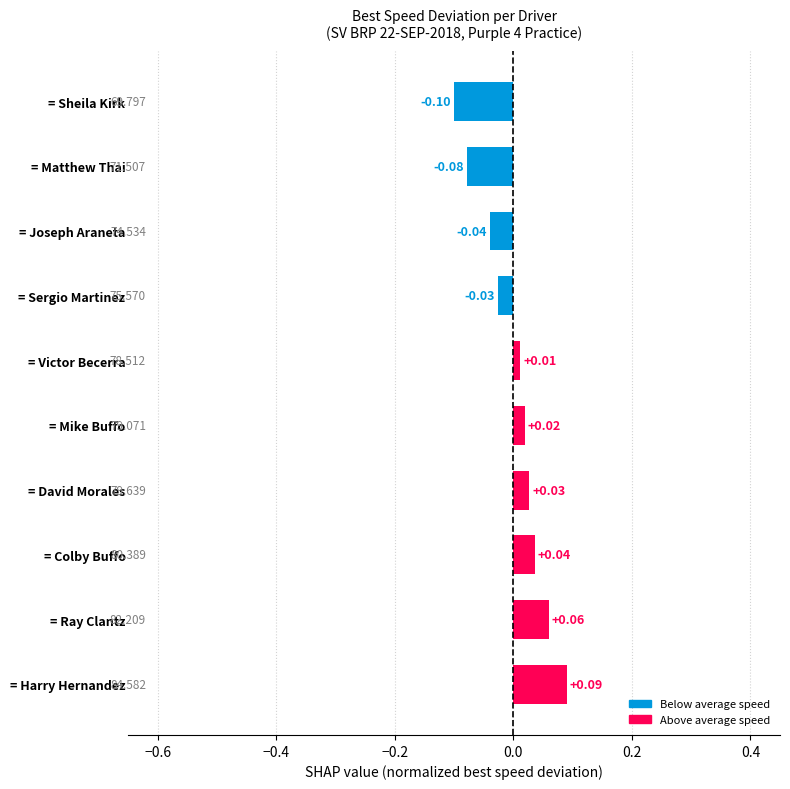

At which label is the value closest to 0?

= Victor Becerra